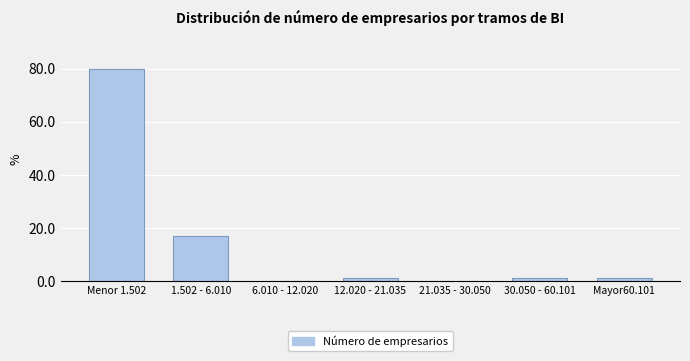

Reading left to right, what are all the values shown in this chart?

Menor 1.502=80	1.502 - 6.010=17	6.010 - 12.020=0	12.020 - 21.035=1	21.035 - 30.050=0	30.050 - 60.101=1	Mayor60.101=1